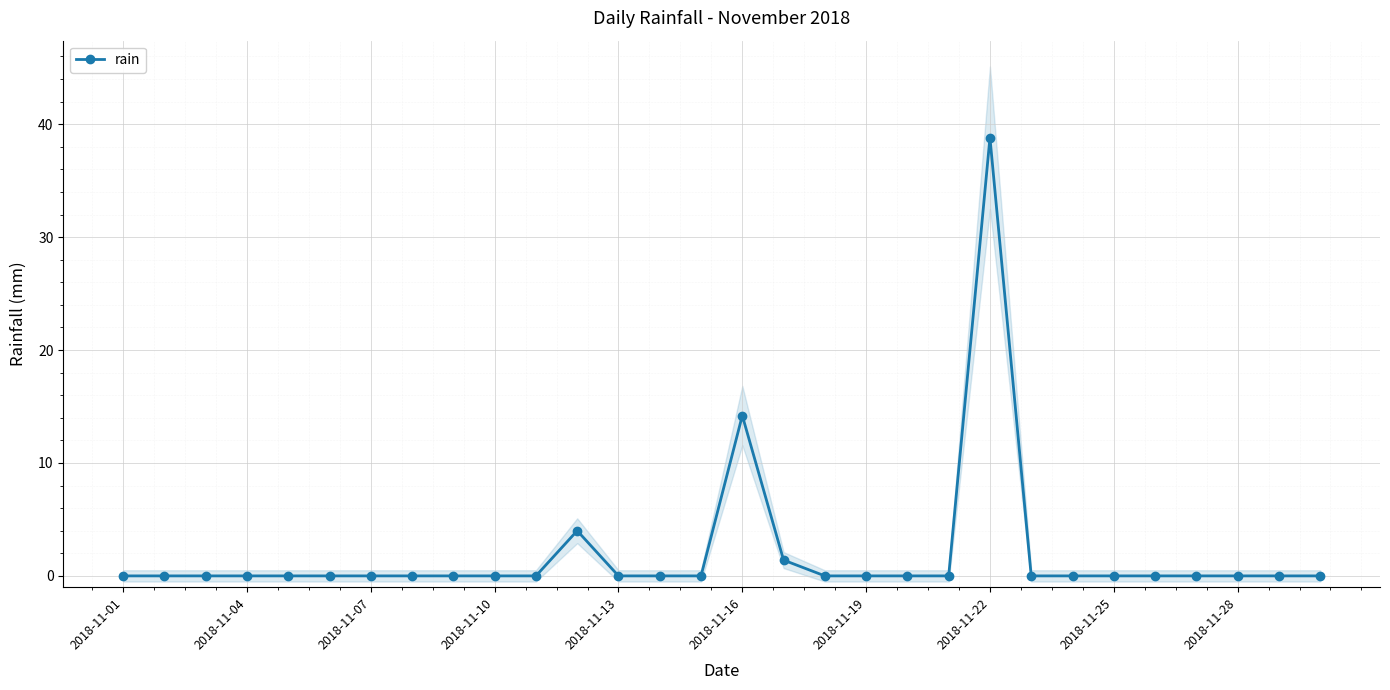

The chart shows a value of 5.8 at 11. True or false?

False